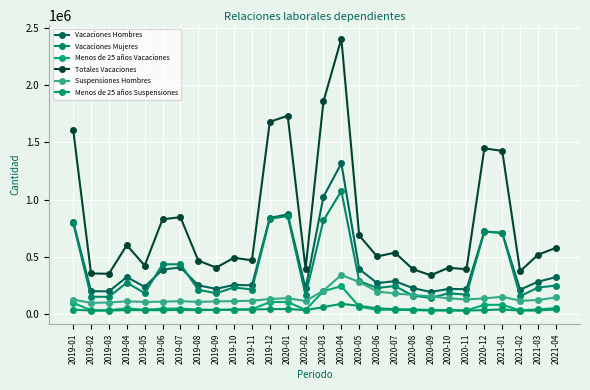

True or false: Suspensiones Hombres has more than 2 interior local peaks.

True